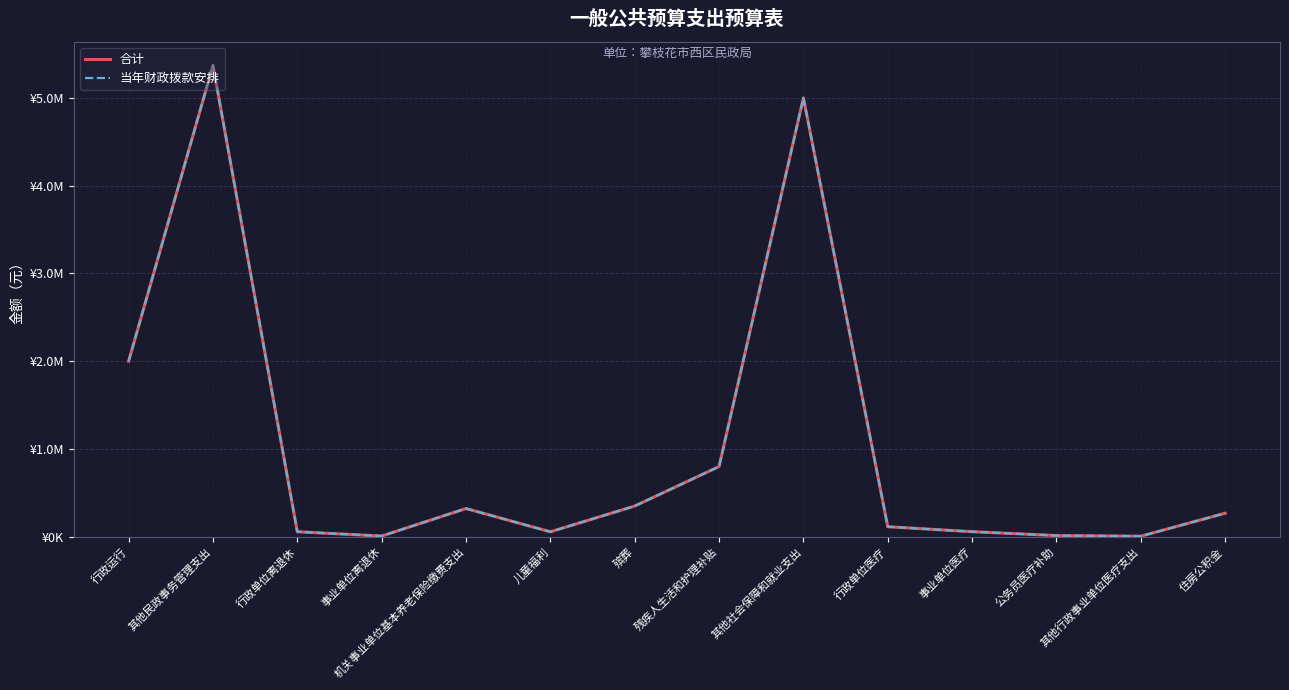

Is this an area chart (filled region under the line)?

No